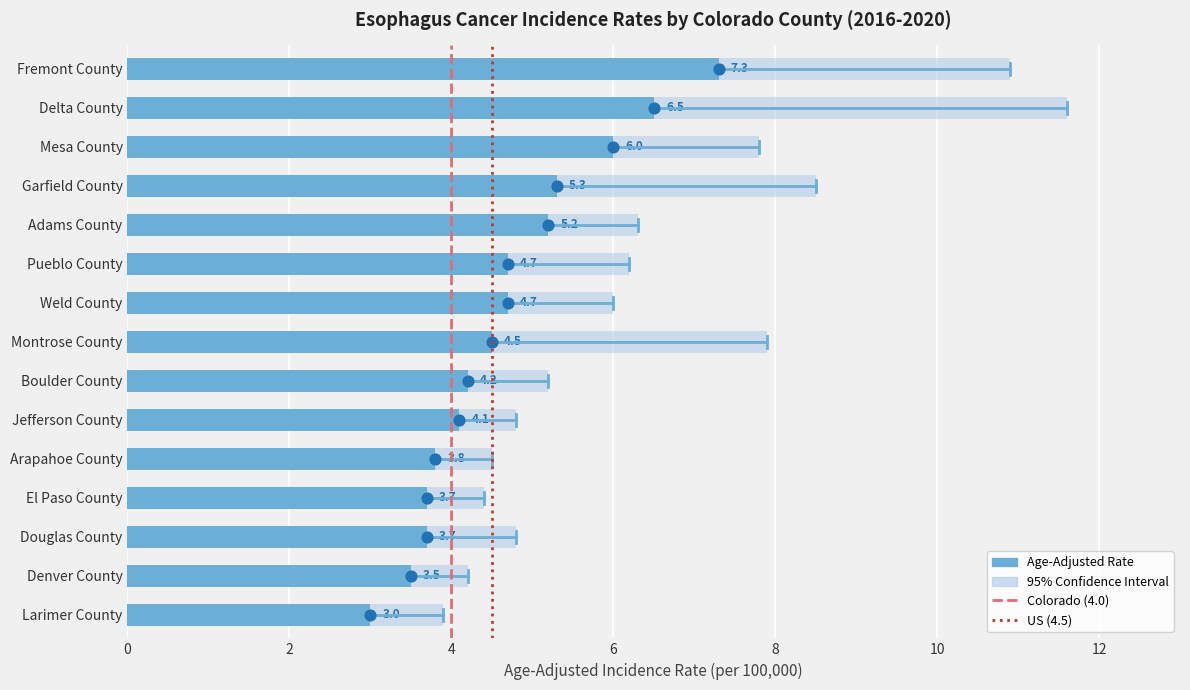

At how many categories does at least one series exceed 2?

15